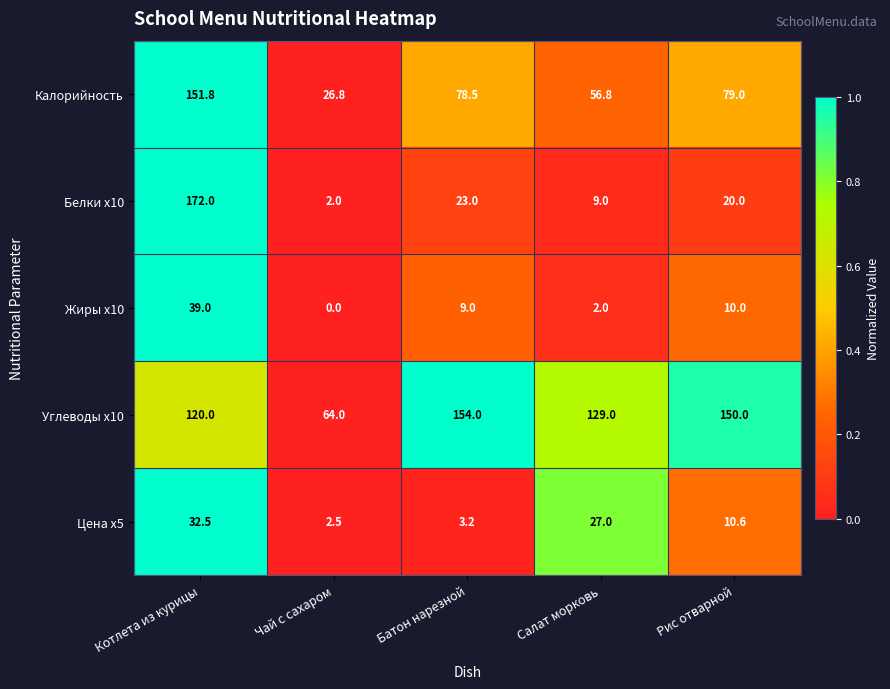

True or false: Калорийность has a value of 37.9 at Чай с сахаром.

False